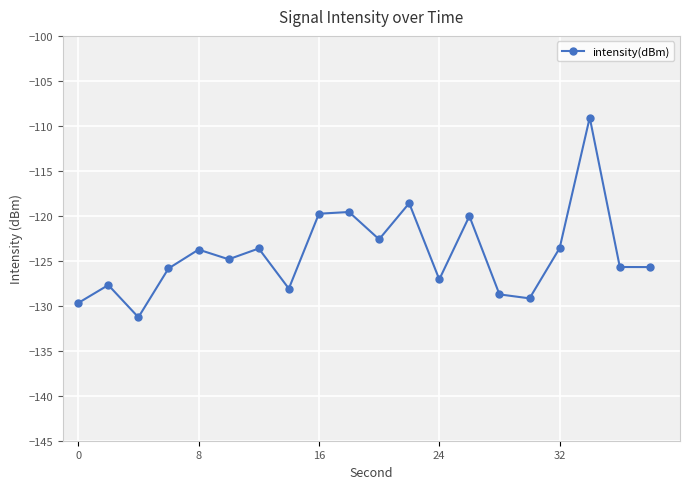

How many categories are shown in the chart?

20